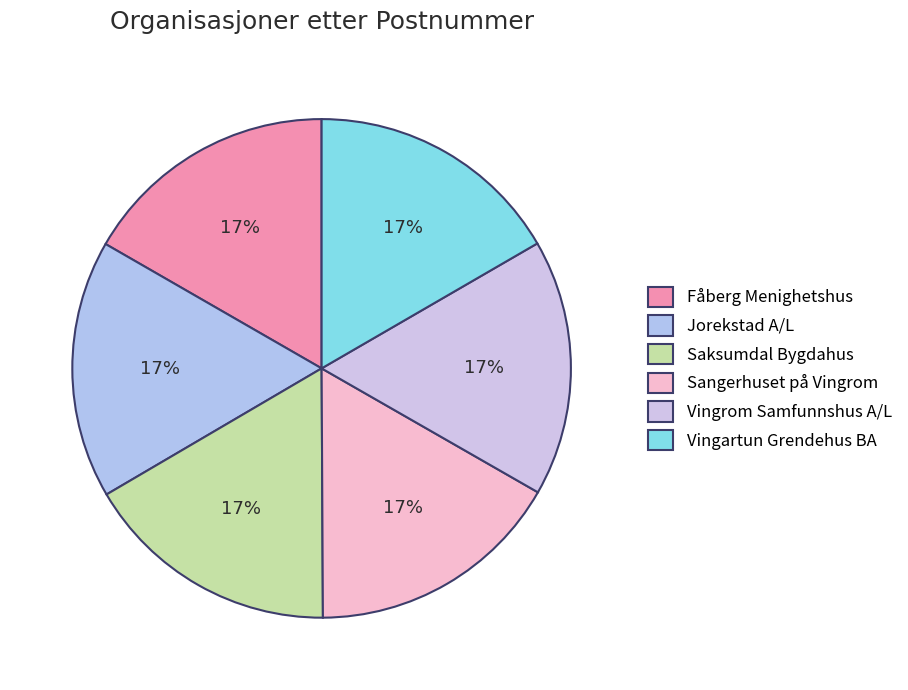

How many slices are in this pie chart?

6